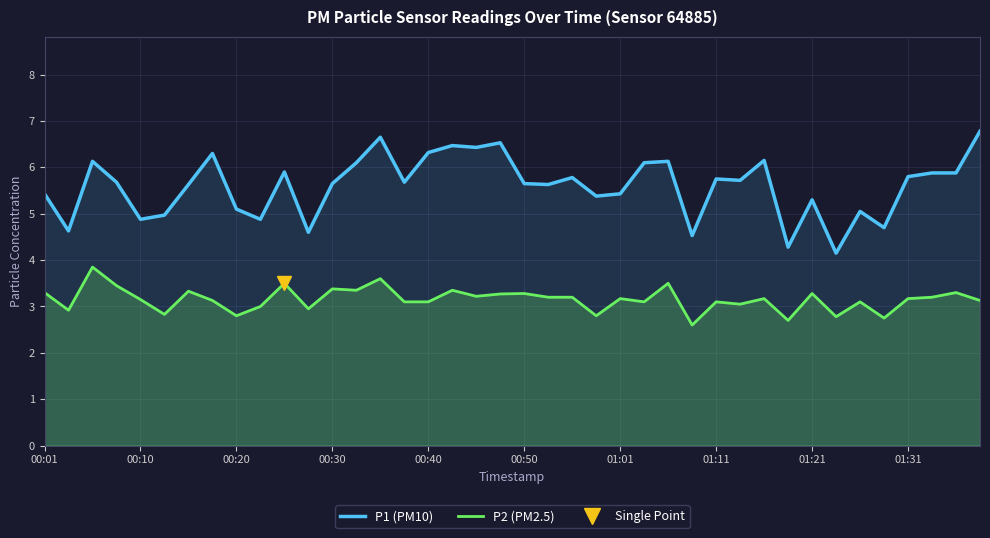

Between 25 and 00:01, which is larger?

25